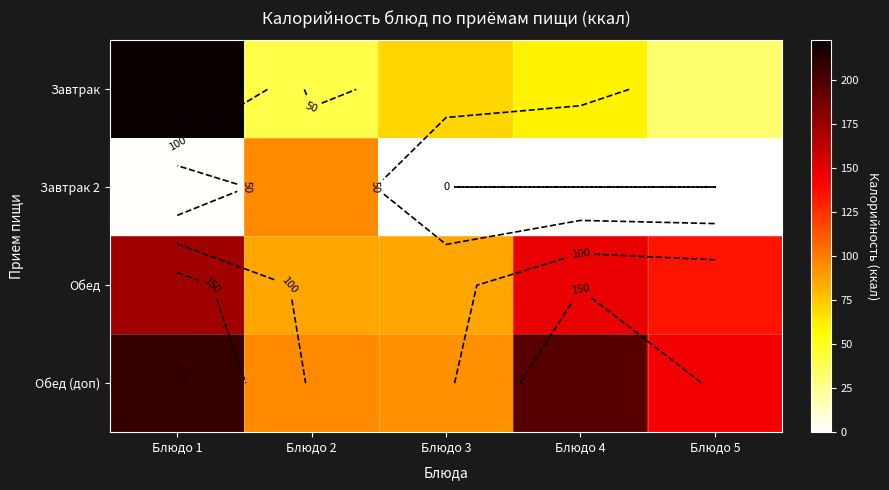

What is the sum of the Завтрак values at Блюдо 4 and Блюдо 5?

92.4